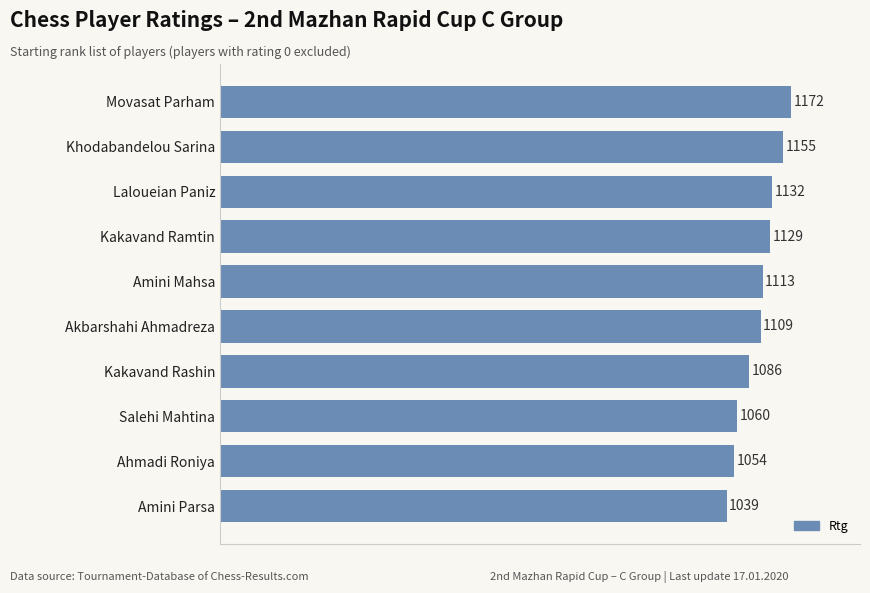

What is the difference between the second highest and minimum values?

116